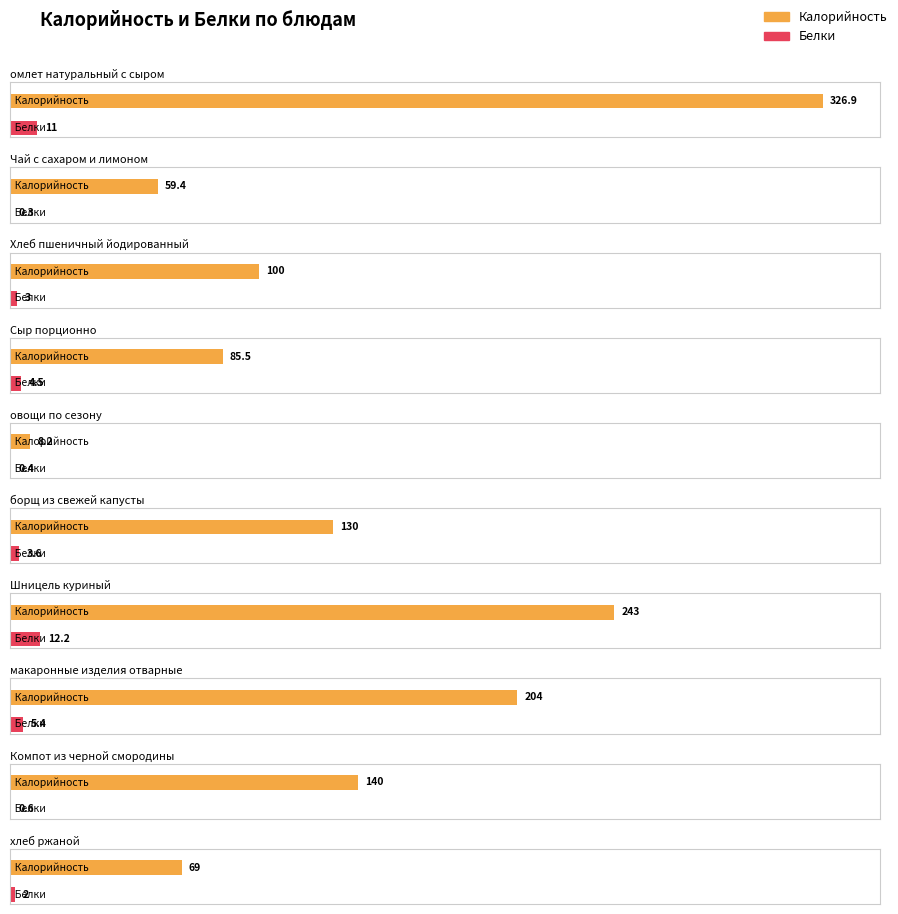

How many series are shown in this chart?

2